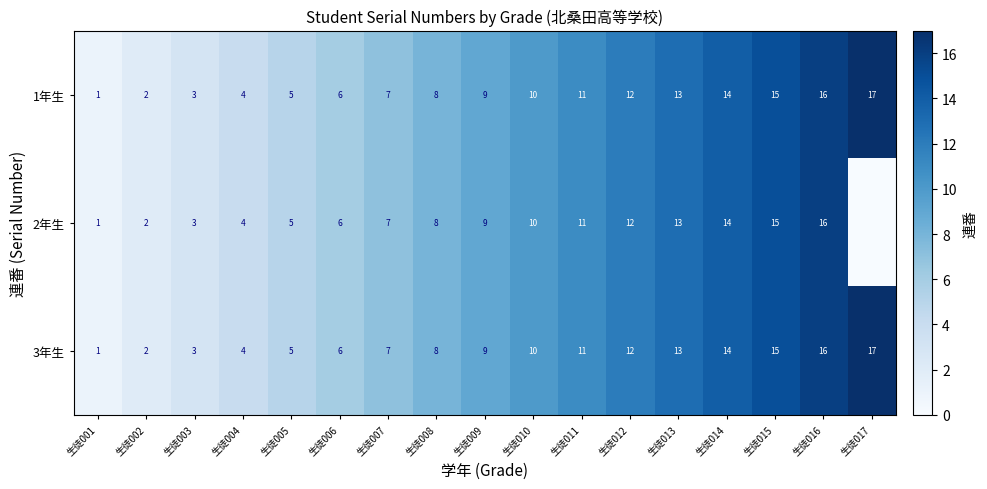

The 1年生 series shows 17 at 生徒017. True or false?

True